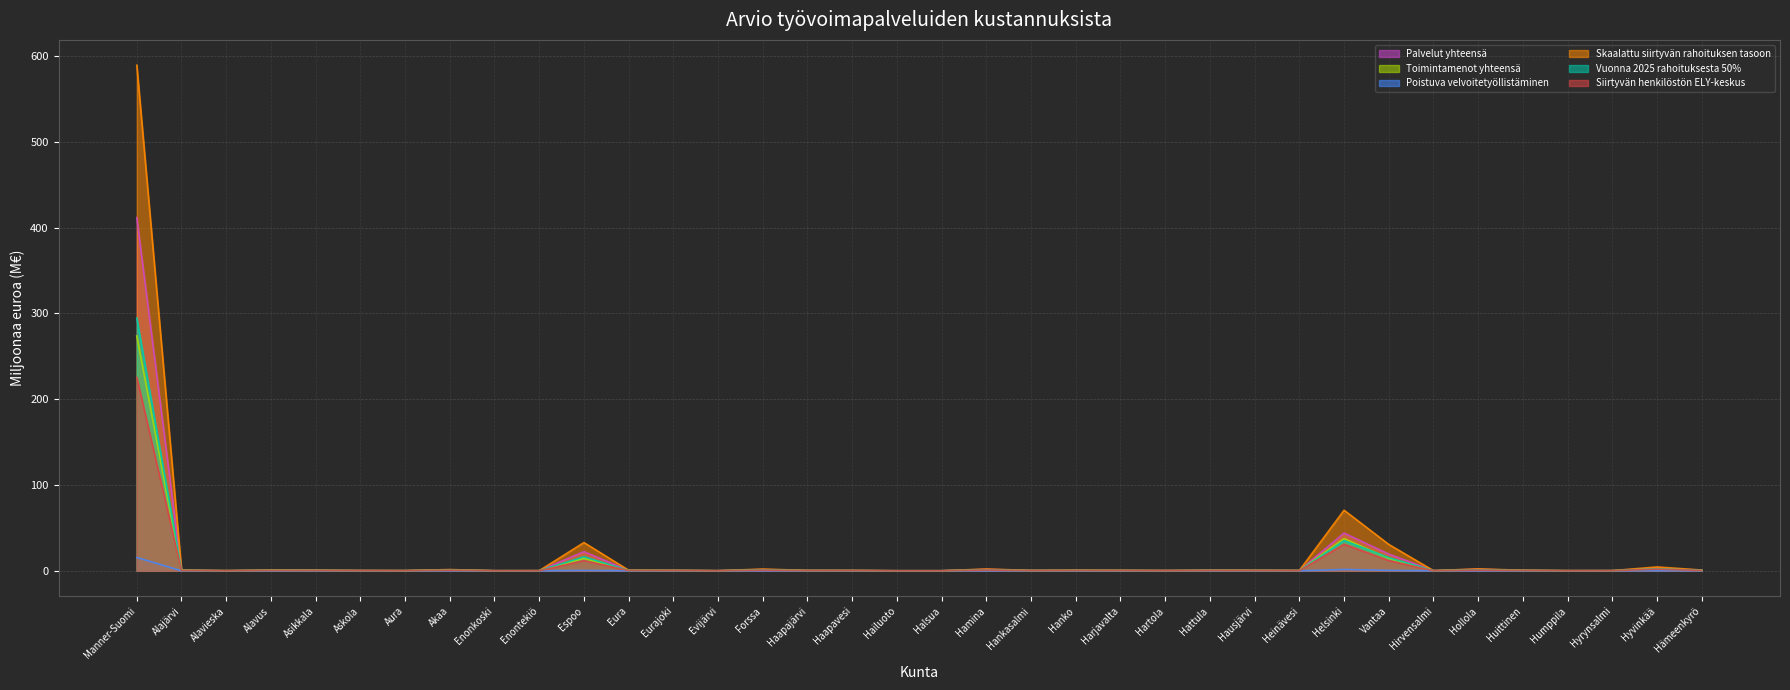

Where is the first local maximum for Skaalattu siirtyvän rahoituksen tasoon?

Alavus